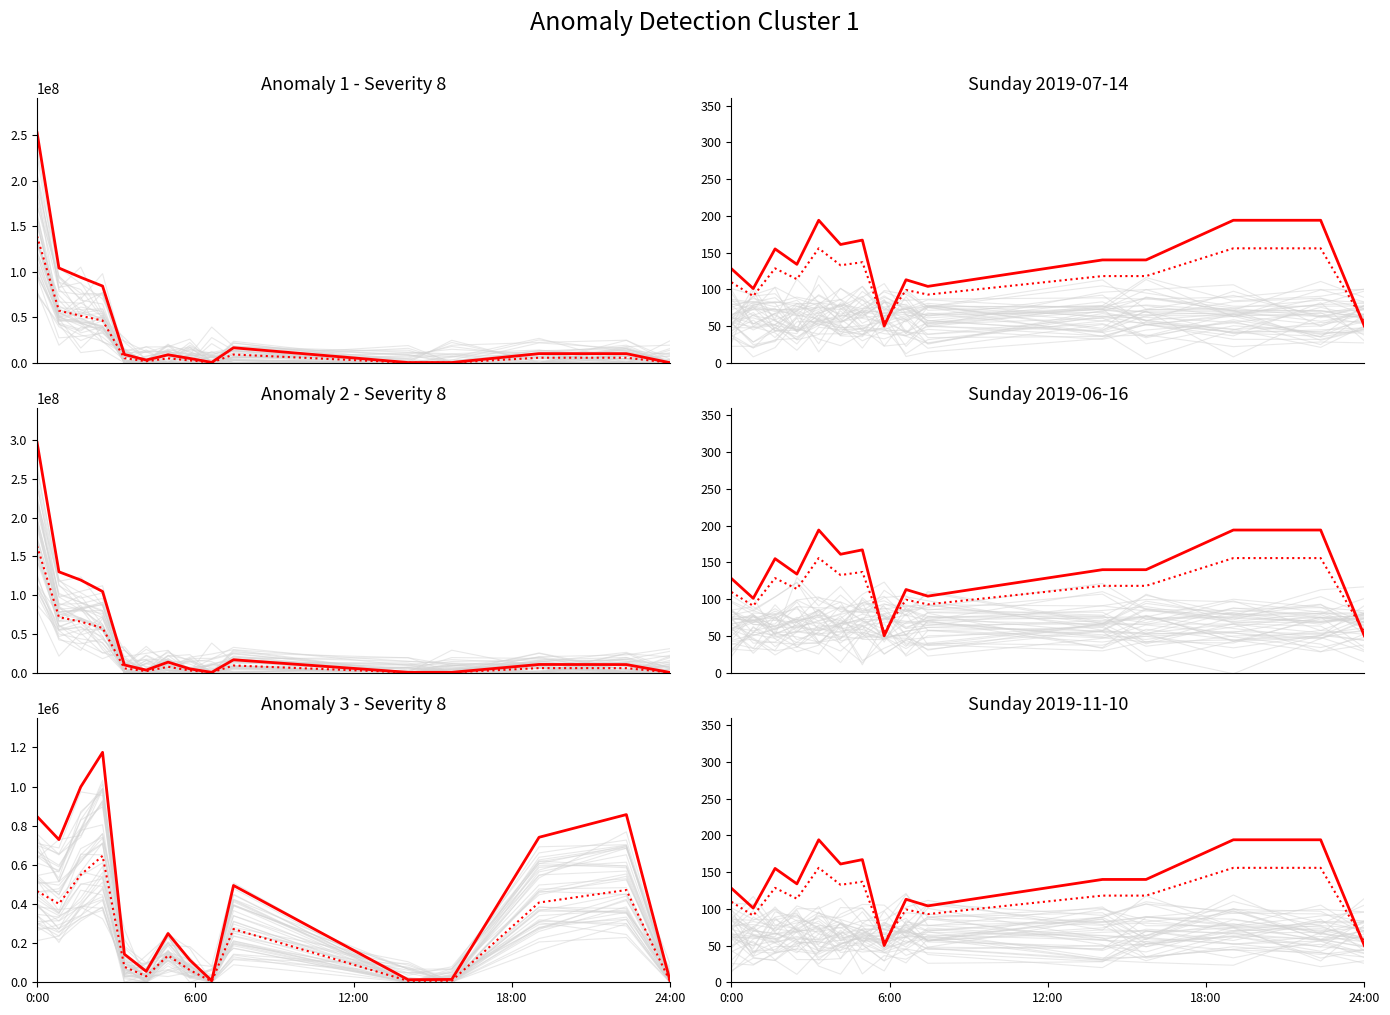

True or false: KONTRBR has more than 0 interior local peaks.

True